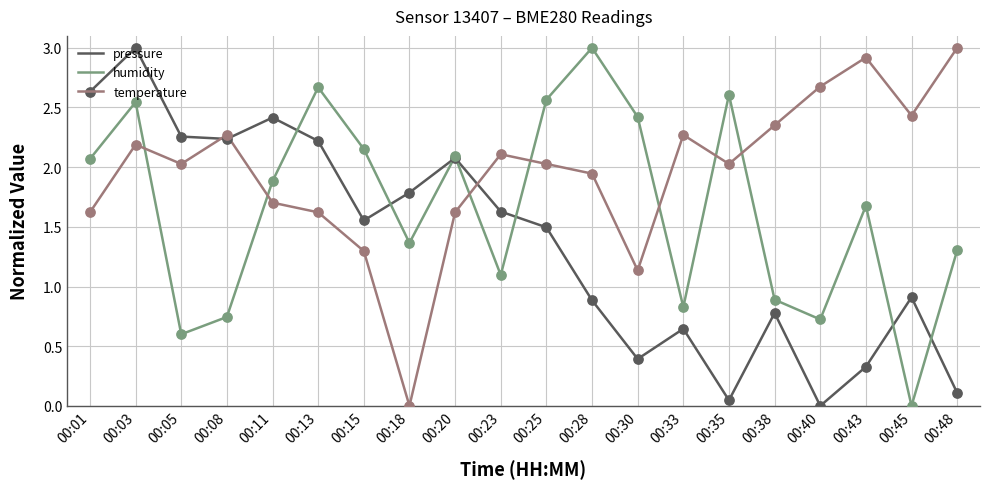

Which series changed the most between 00:15 and 00:30?

pressure